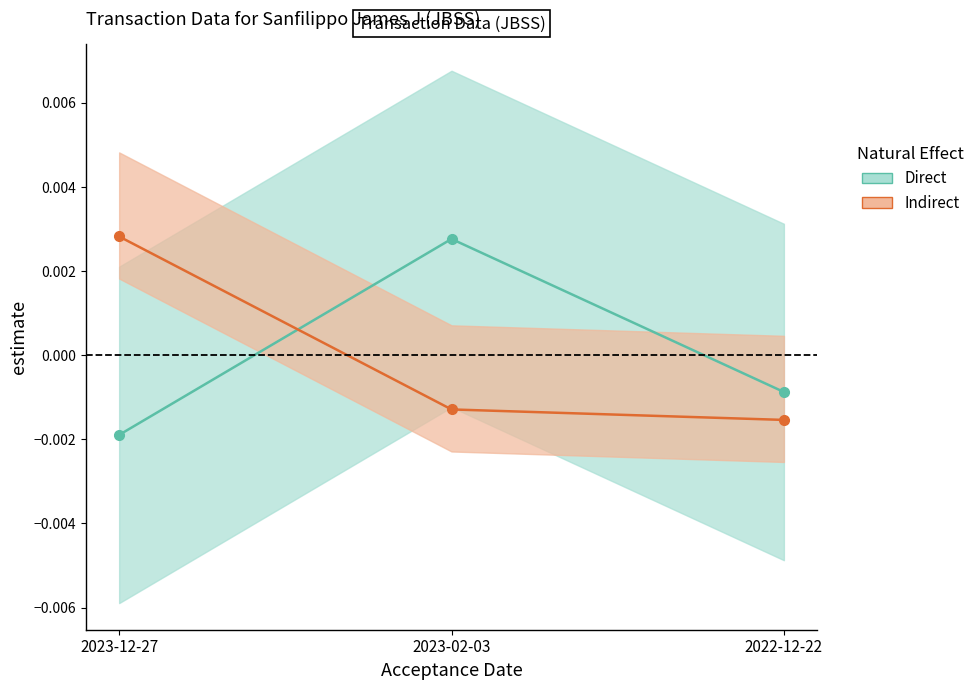

Count the number of categories in the chart.

3